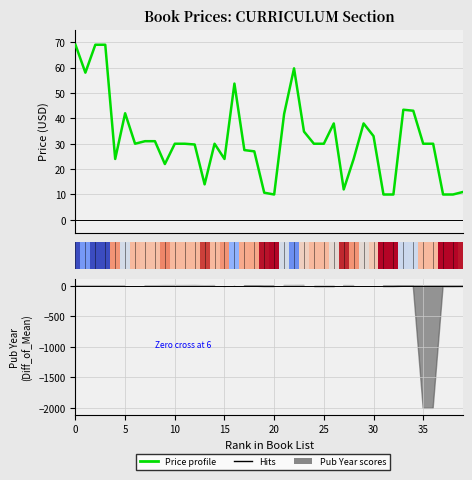

What is the label of the 2nd bar from the left?

5